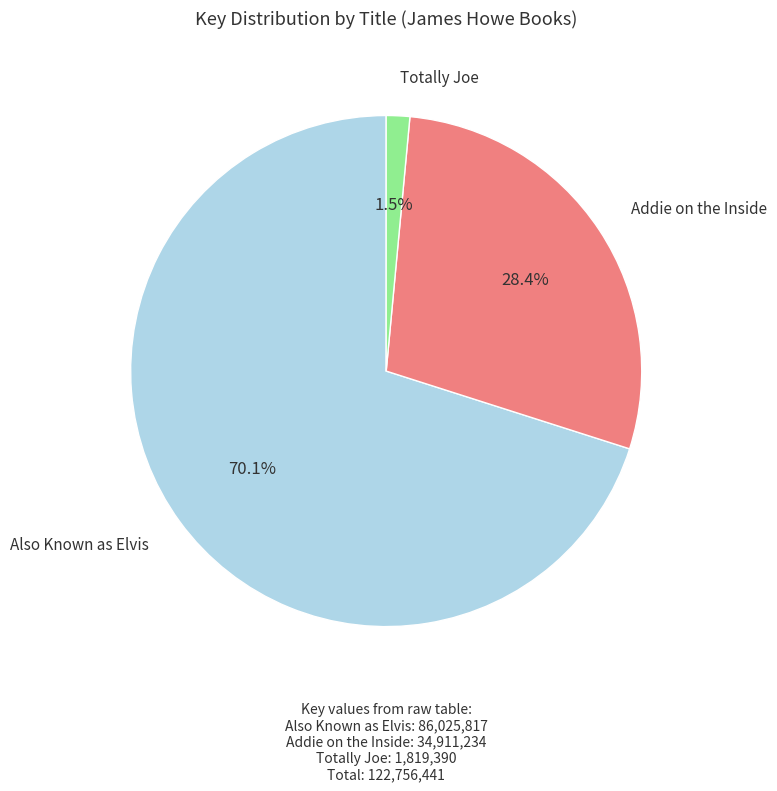

Does any single category account for the majority?

Yes